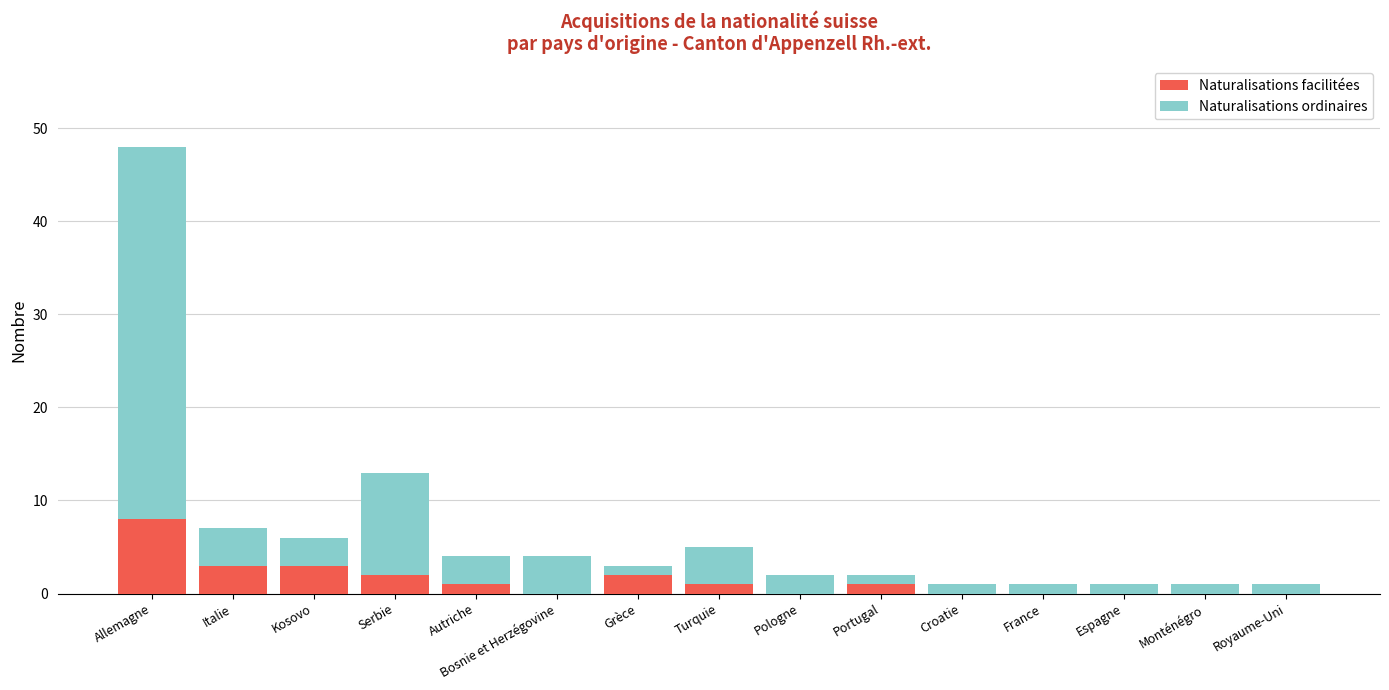

How many series are shown in this chart?

2